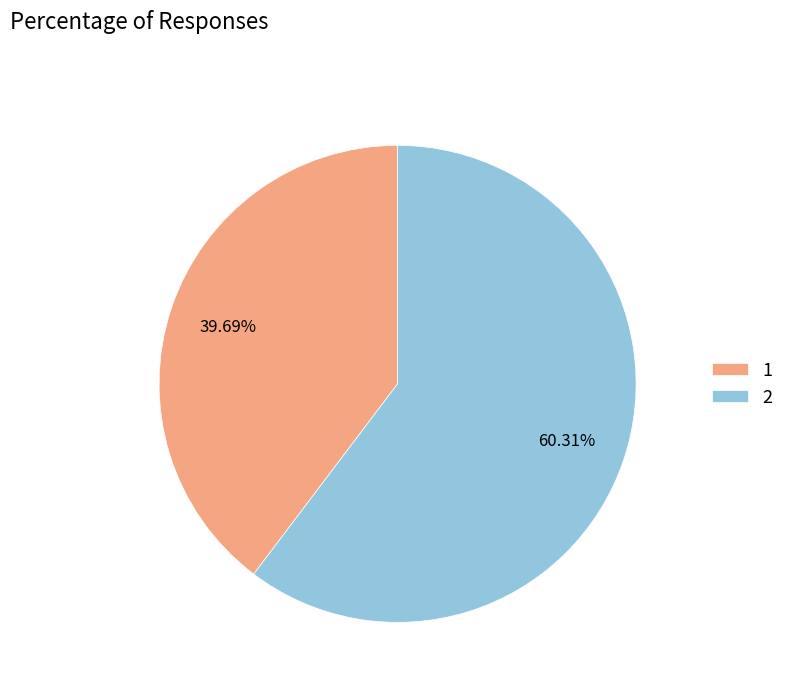

What is the ratio of the value at 2 to the value at 1?

1.5